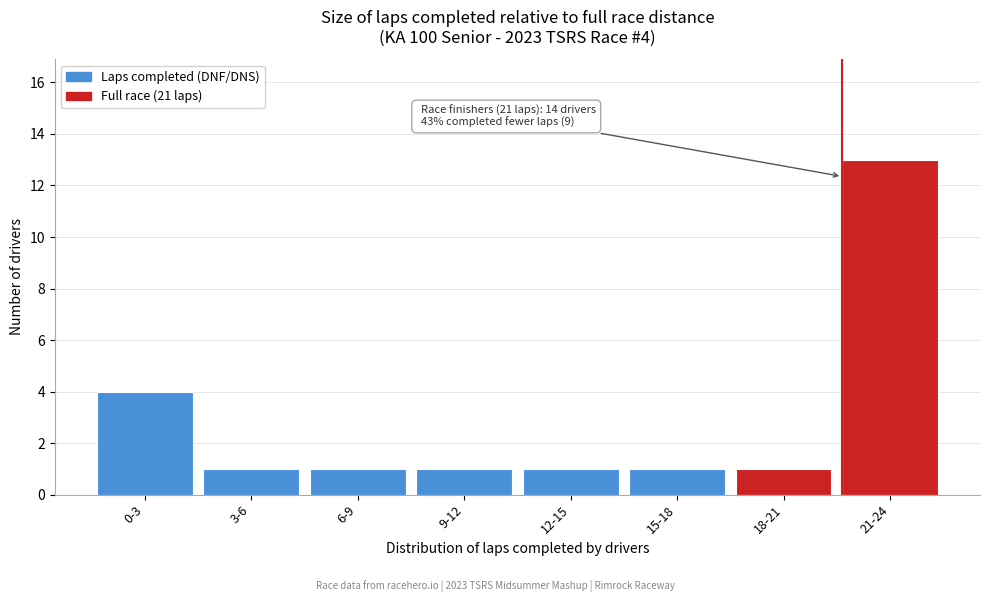

Reading left to right, list all the values displayed in this chart.

0-3=4	3-6=1	6-9=1	9-12=1	12-15=1	15-18=1	18-21=1	21-24=13